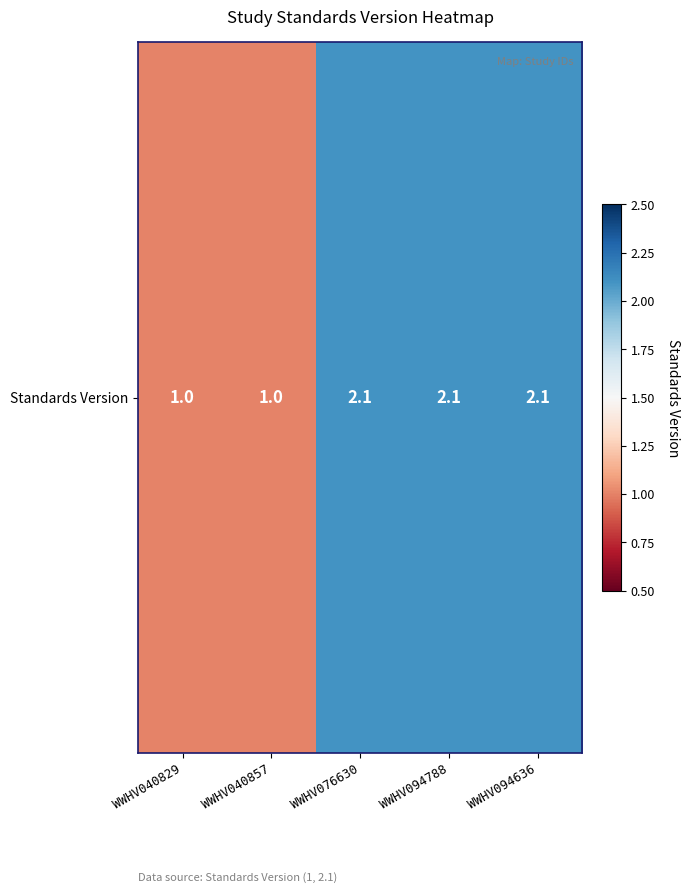

What is the sum of the values at WWHV094636 and WWHV040857?

3.1